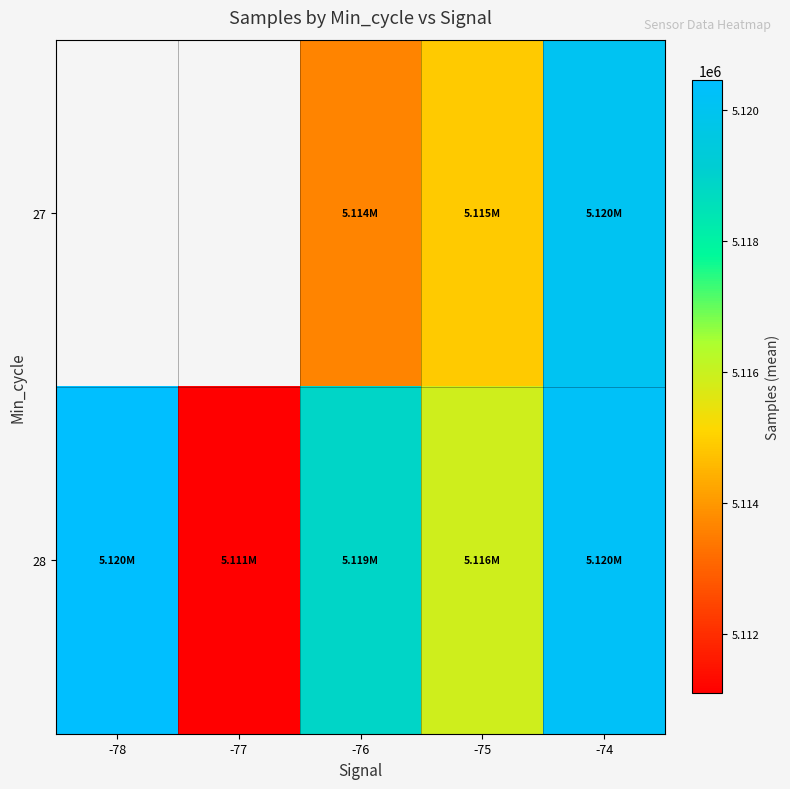

Which series has the largest total across all categories?

28